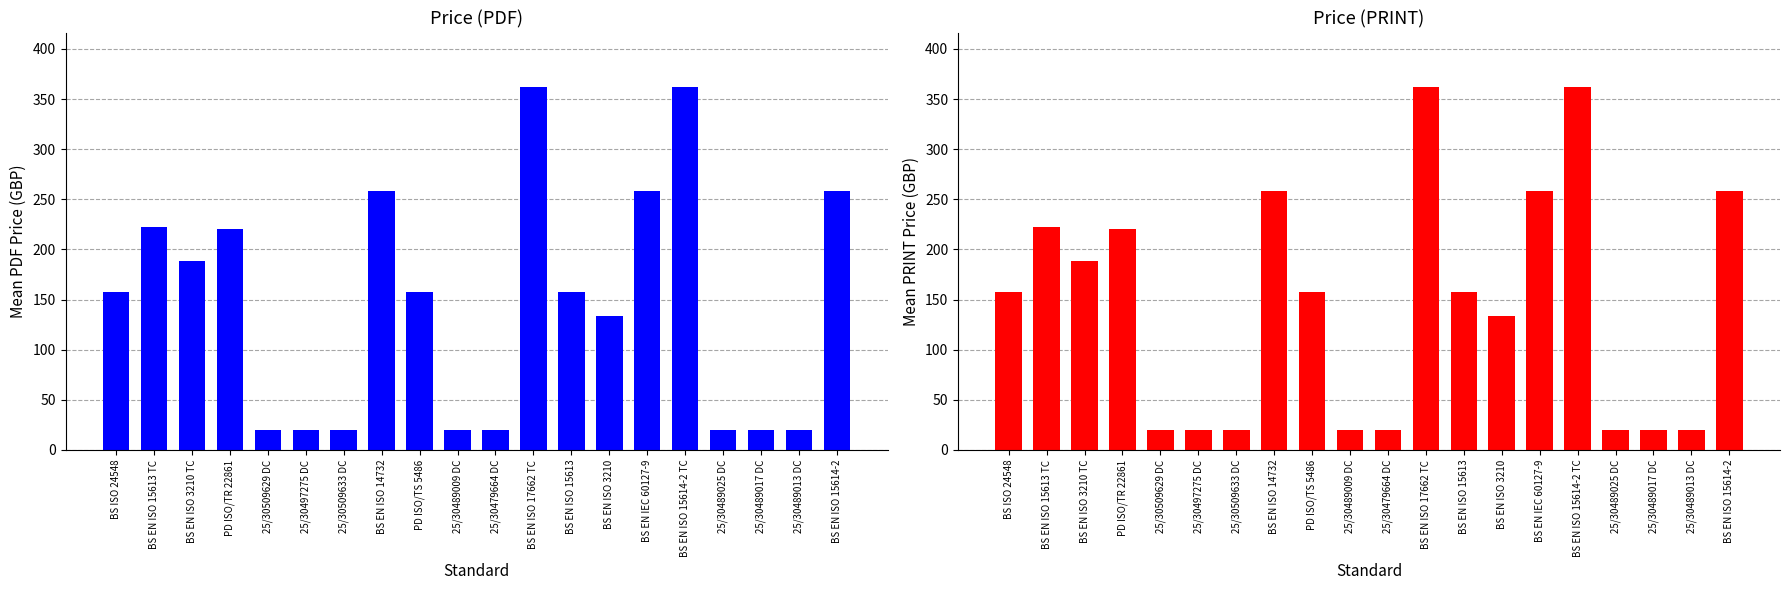

The Price (PRINT) series shows 14 at 25/30489013 DC. True or false?

False